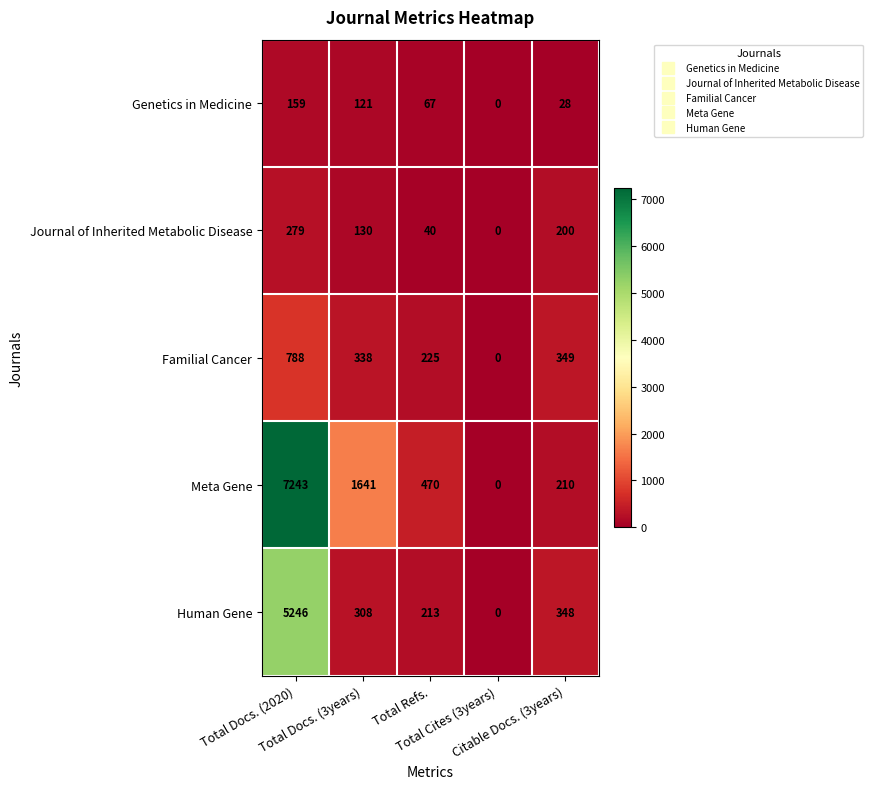

Which series has the largest total across all categories?

Meta Gene